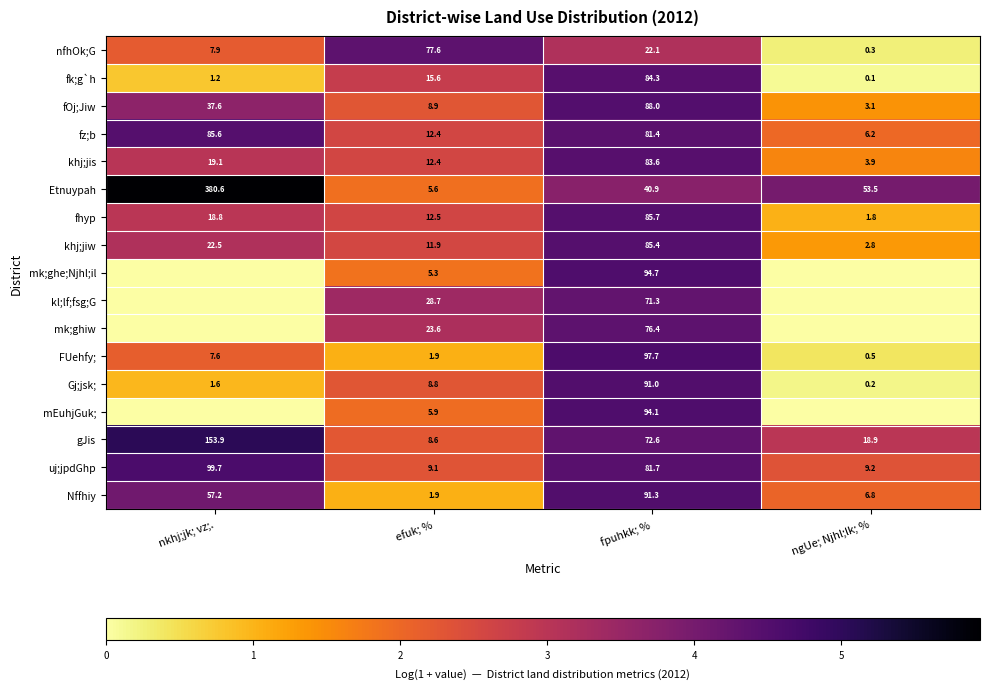

How many data points in khj;jiw are less than 22?

2